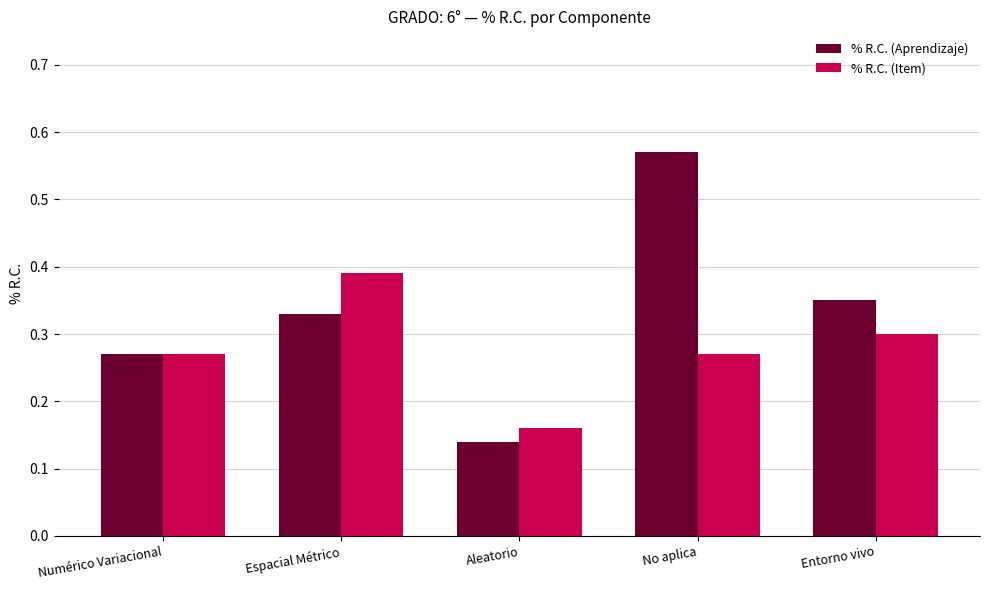

What is the total value across all series at Espacial Métrico?

0.7